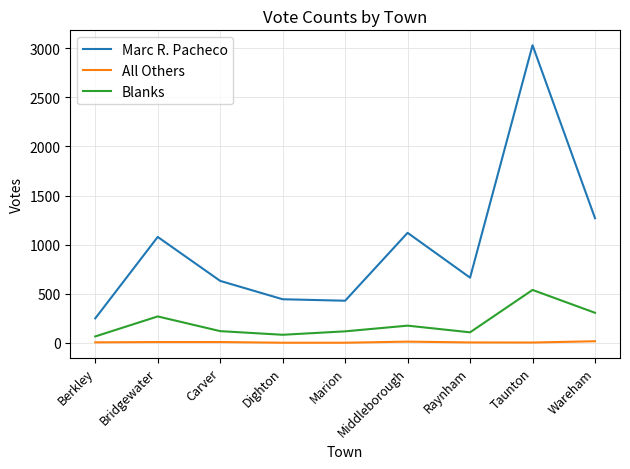

Which series has the largest total across all categories?

Marc R. Pacheco